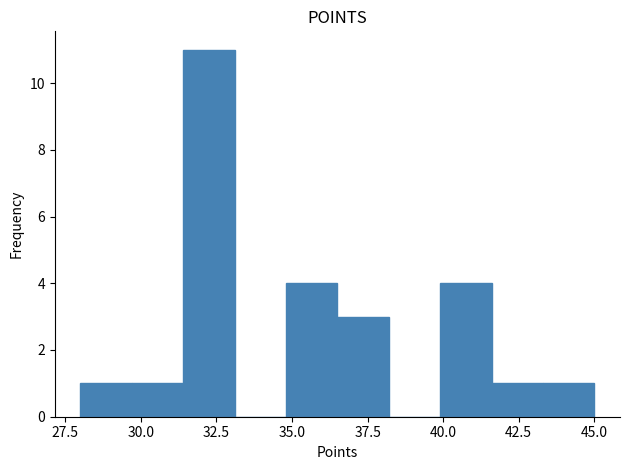

Around what value on the x-axis is the tallest bar? Give the approximate position of its centre, as read against the axis.

32.5